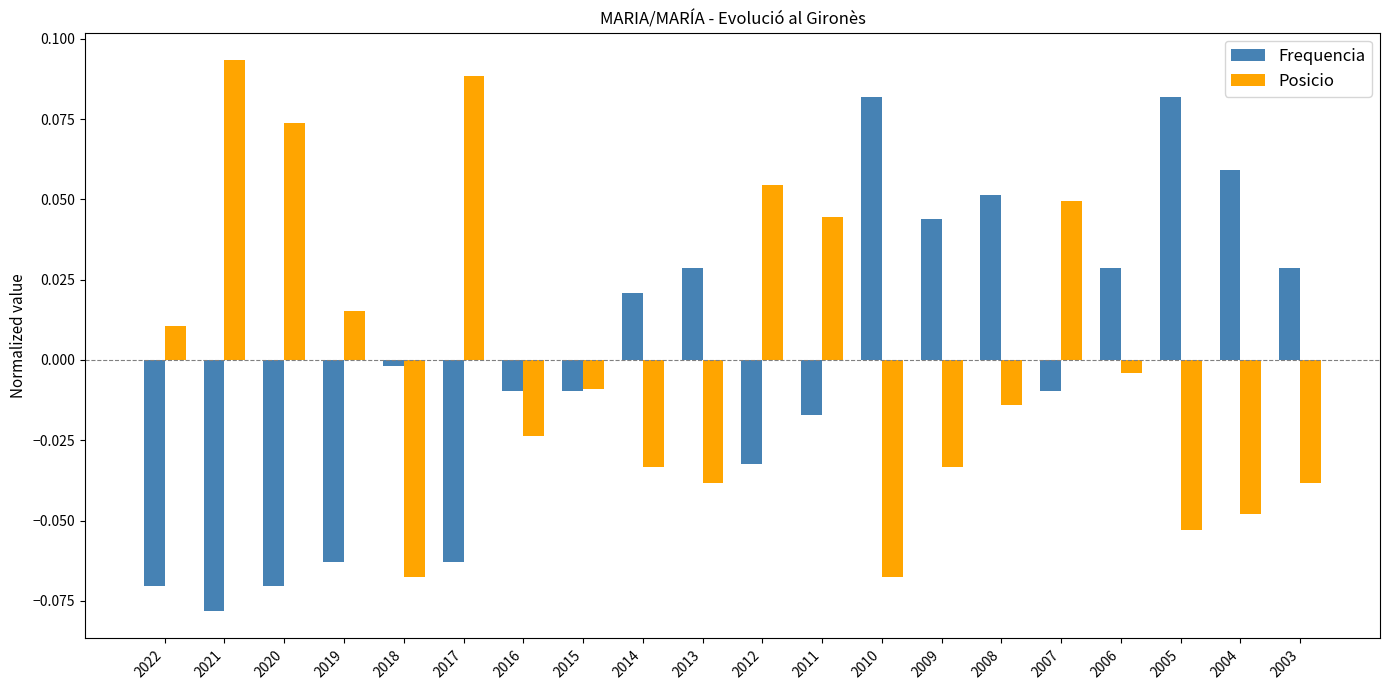

Between 2021 and 2014, which series saw the biggest shift?

Posicio